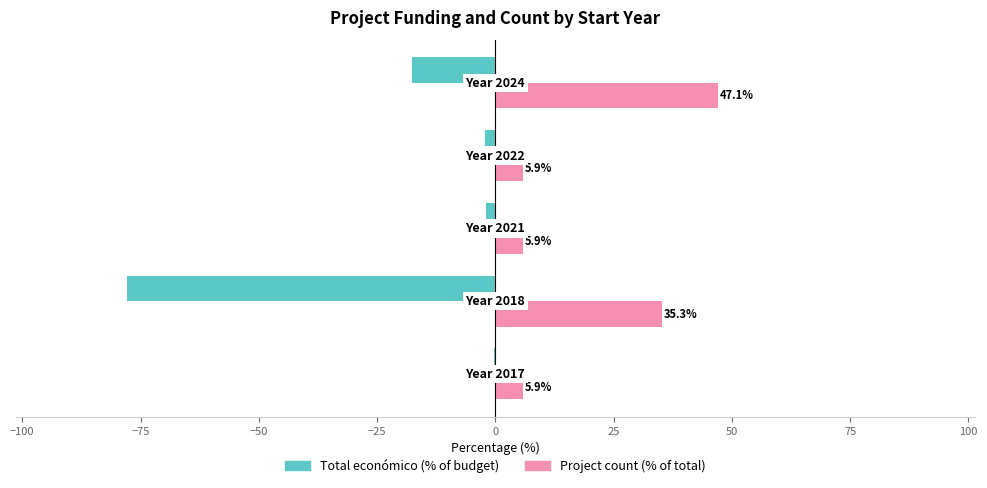

What is the maximum value for Project count (% of total)?

47.1